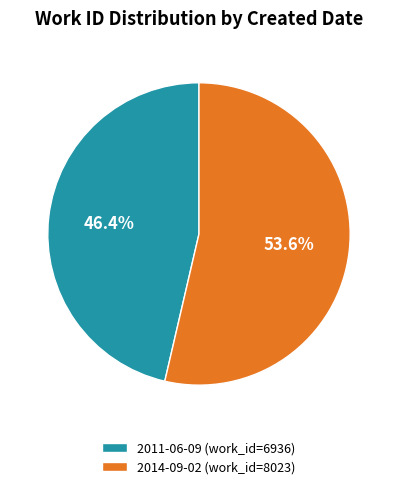

Which has a higher value, 2011-06-09 or 2014-09-02?

2014-09-02